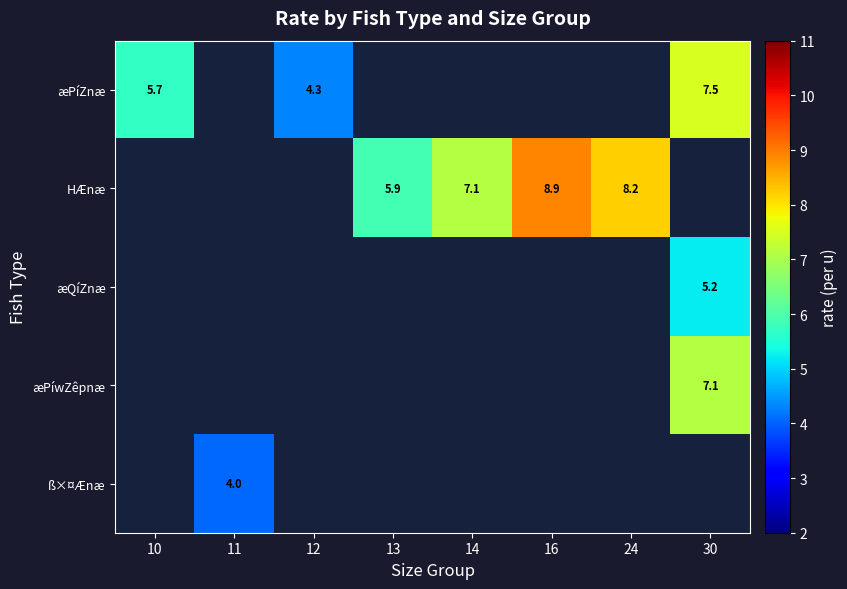

True or false: ß×¤Ænæ has a value of 7.1 at 11.

False